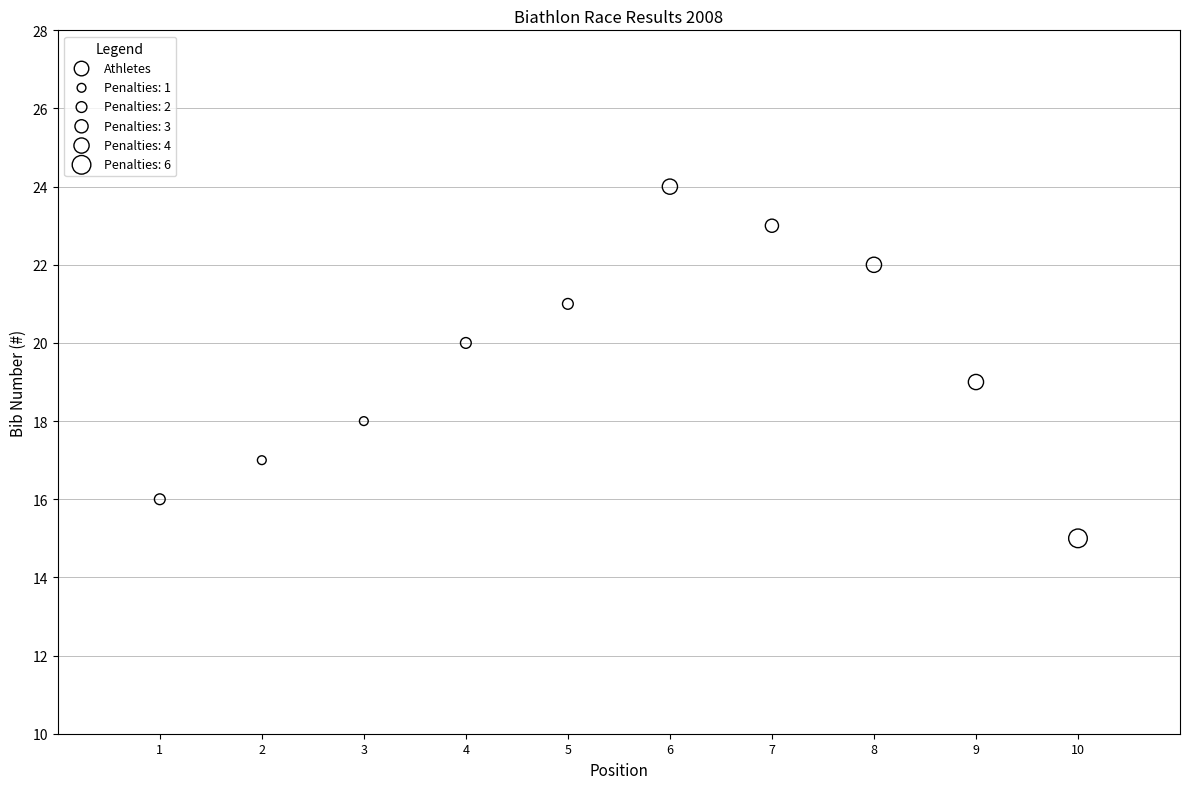

What is the range of Y values (max minus min)?

9